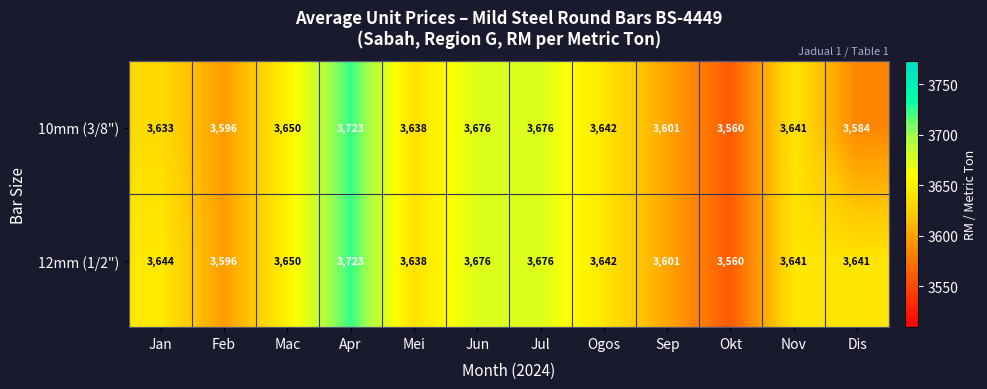

Reading left to right, list all the values displayed in this chart.

10mm (3/8"): Jan=3633	Feb=3596	Mac=3650	Apr=3723	Mei=3638	Jun=3676	Jul=3676	Ogos=3642	Sep=3601	Okt=3560	Nov=3641	Dis=3584
12mm (1/2"): Jan=3644	Feb=3596	Mac=3650	Apr=3723	Mei=3638	Jun=3676	Jul=3676	Ogos=3642	Sep=3601	Okt=3560	Nov=3641	Dis=3641